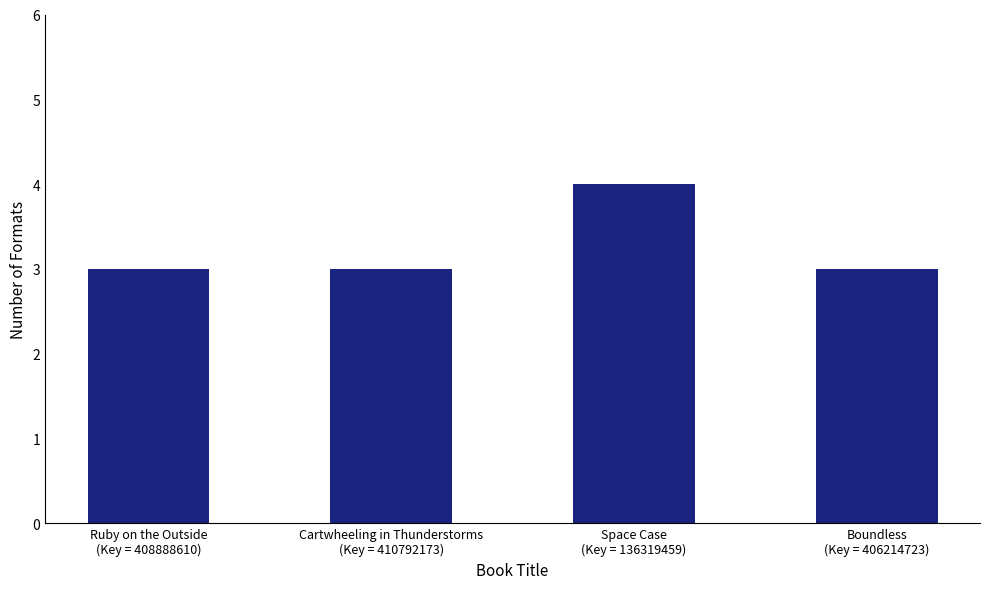

Reading left to right, extract all data points from this chart.

Ruby on the Outside
(Key = 408888610)=3	Cartwheeling in Thunderstorms
(Key = 410792173)=3	Space Case
(Key = 136319459)=4	Boundless
(Key = 406214723)=3